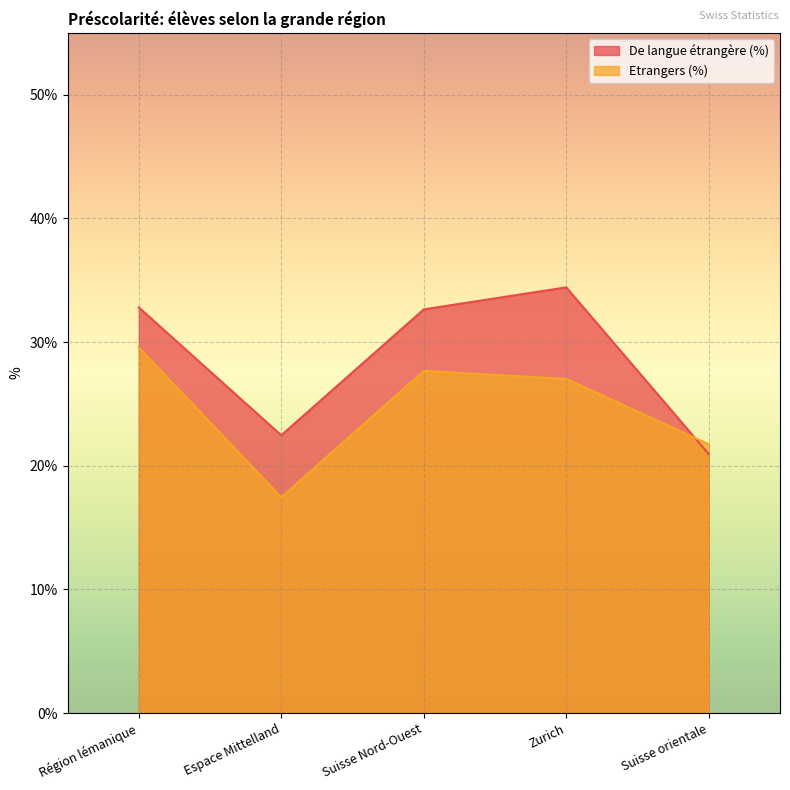

What is the label of the 3rd point from the right?

Suisse Nord-Ouest